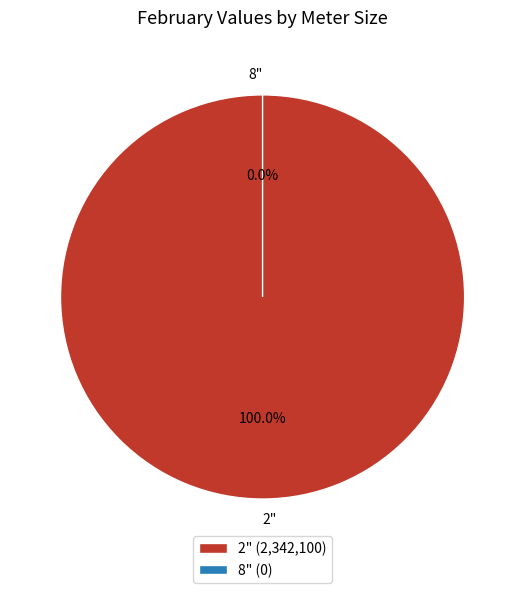

What is the majority slice?

2"